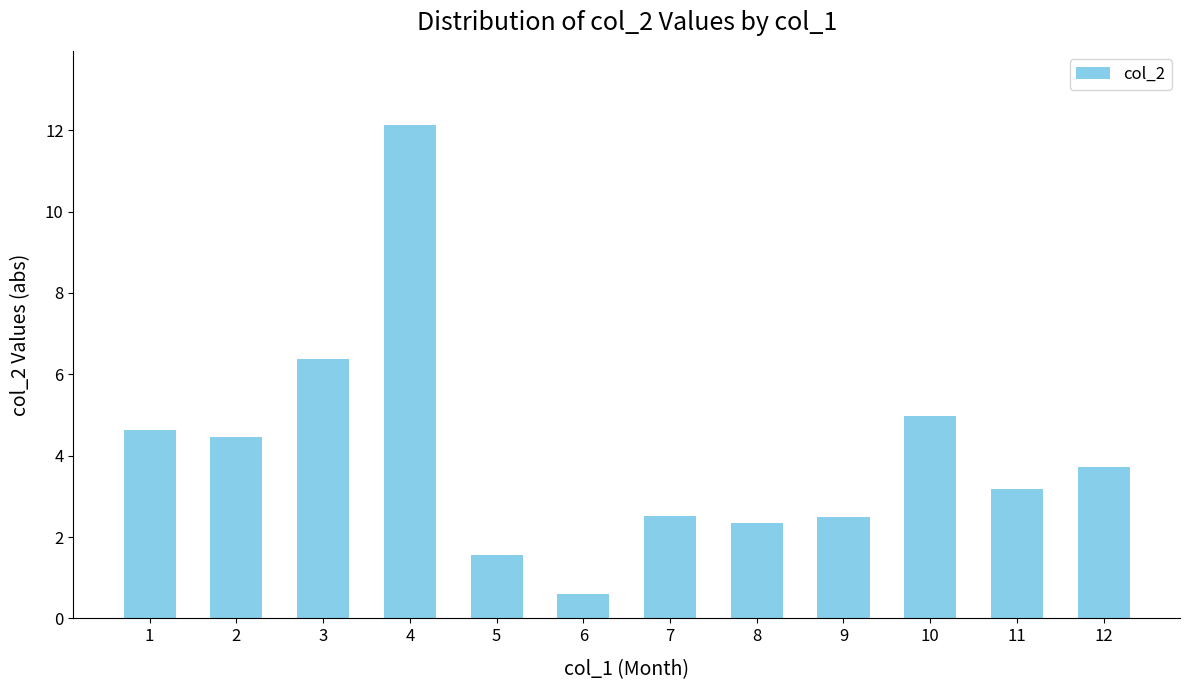

Are the bars grouped side by side (vs. stacked)?

No